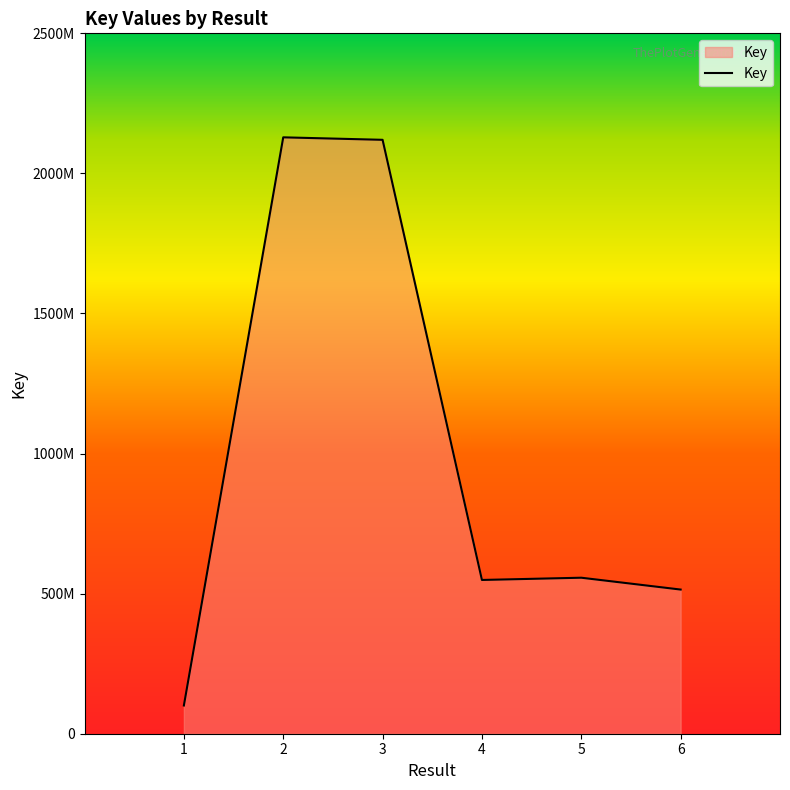

True or false: the data shows 509100203 at 3.

False